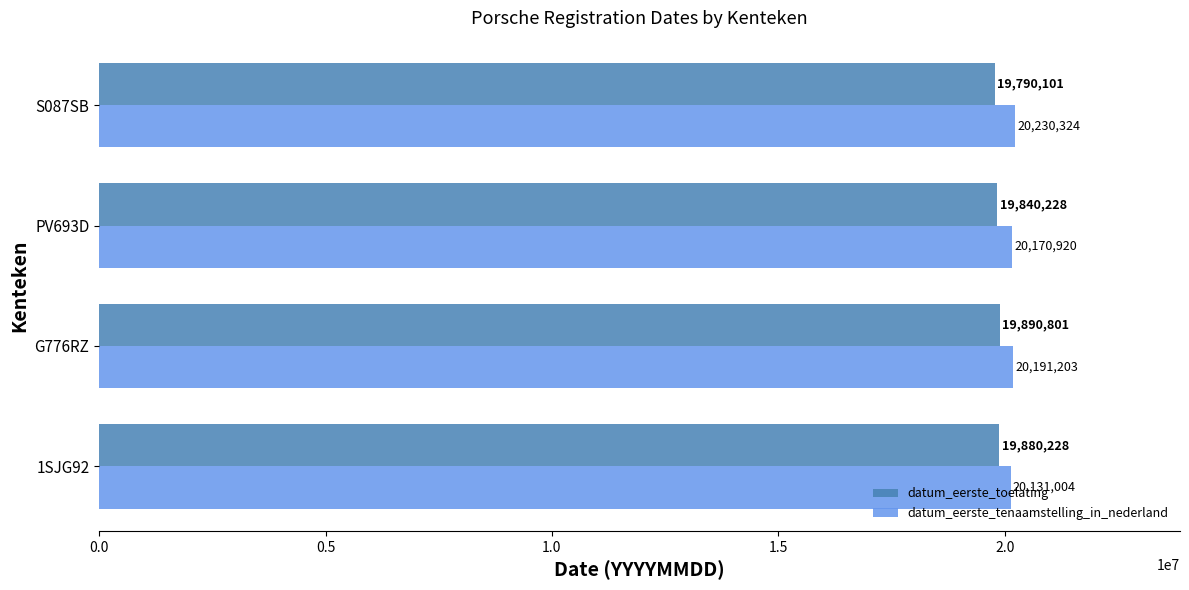

What is the approximate value of datum_eerste_tenaamstelling_in_nederland at S087SB?

20230324